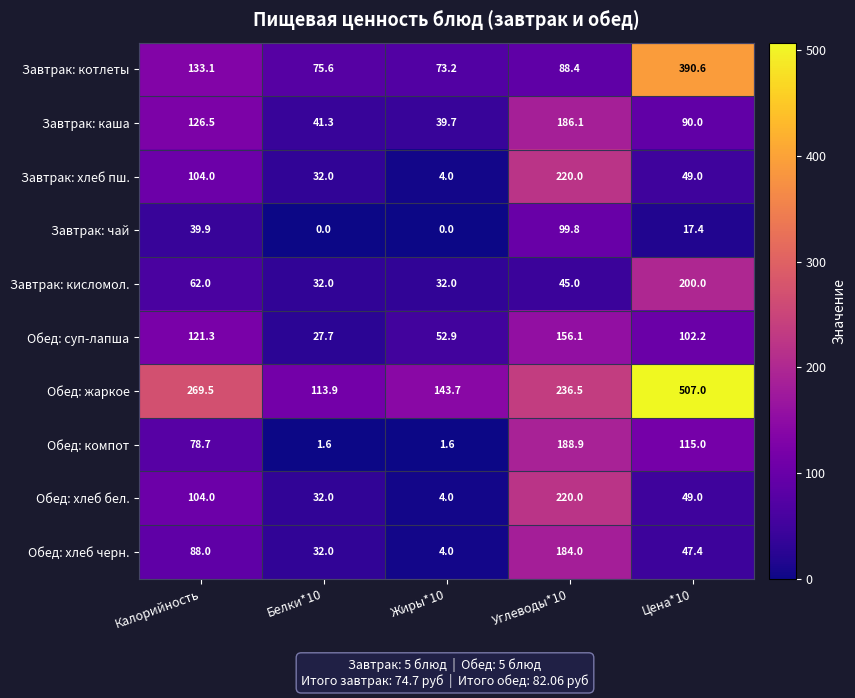

What is the difference between the highest and lowest values at Белки*10?

113.9